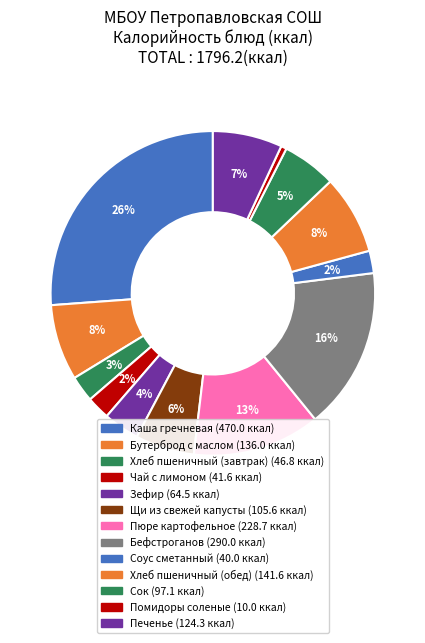

To the nearest percent, what portion does Бутерброд с маслом represent?

8%